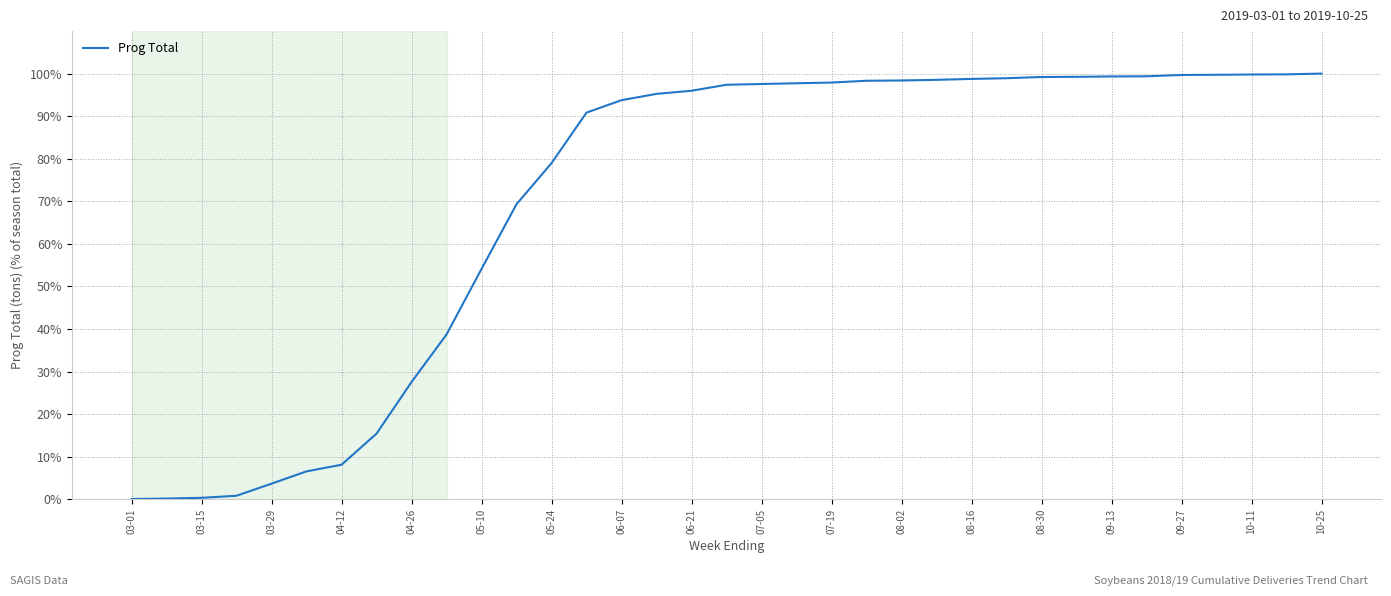

What is the difference between the maximum and minimum values?

99.9